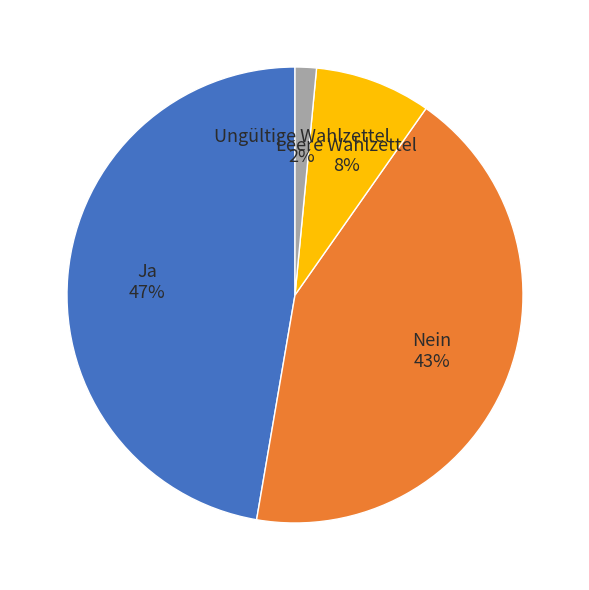

To the nearest percent, what is the difference between the Ja 47% and Leere Wahlzettel 8% slice percentages?

39%